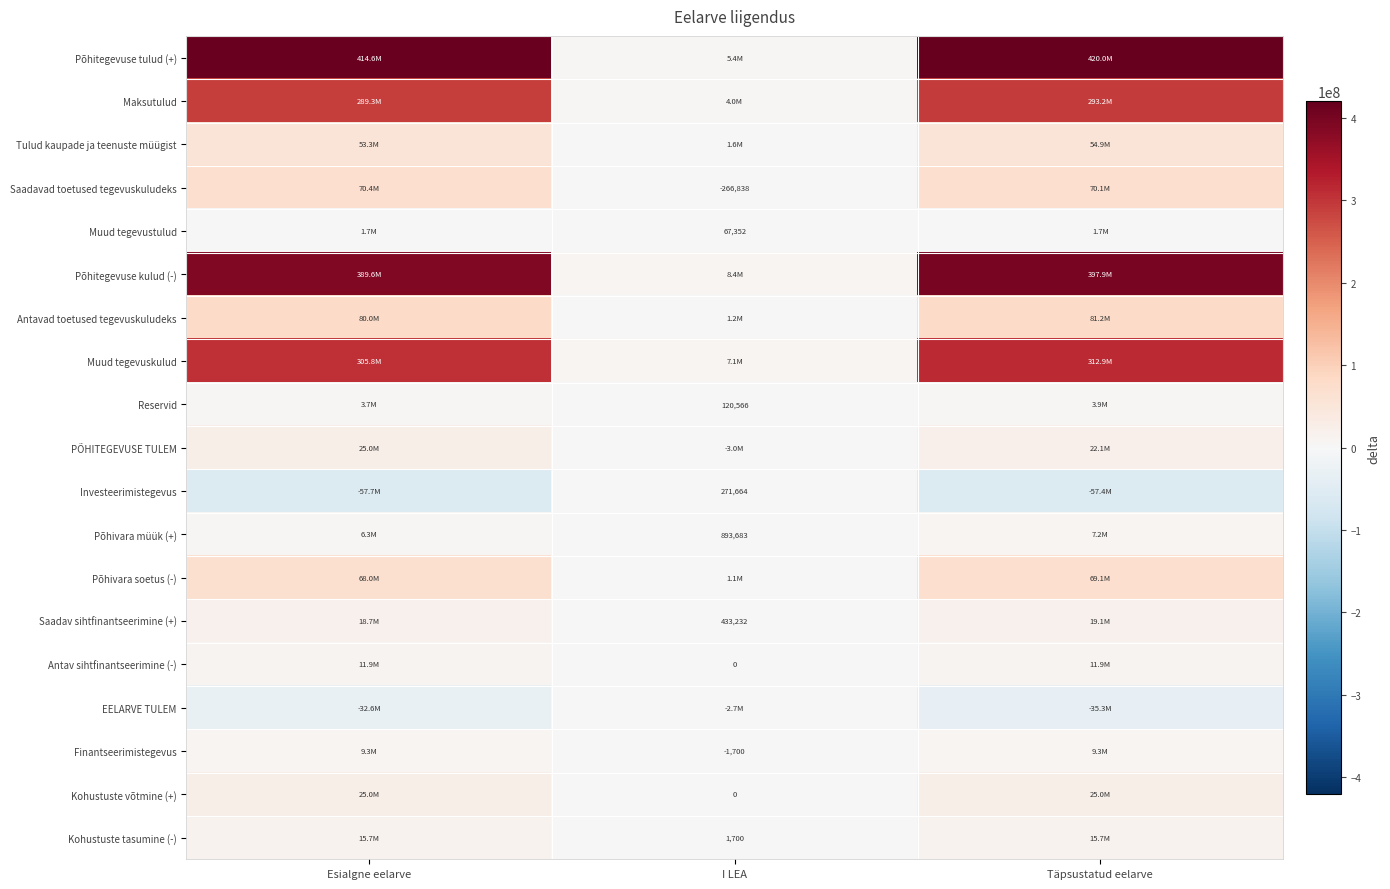

Which category has the lowest value in the Põhitegevuse kulud (-) series?

I LEA